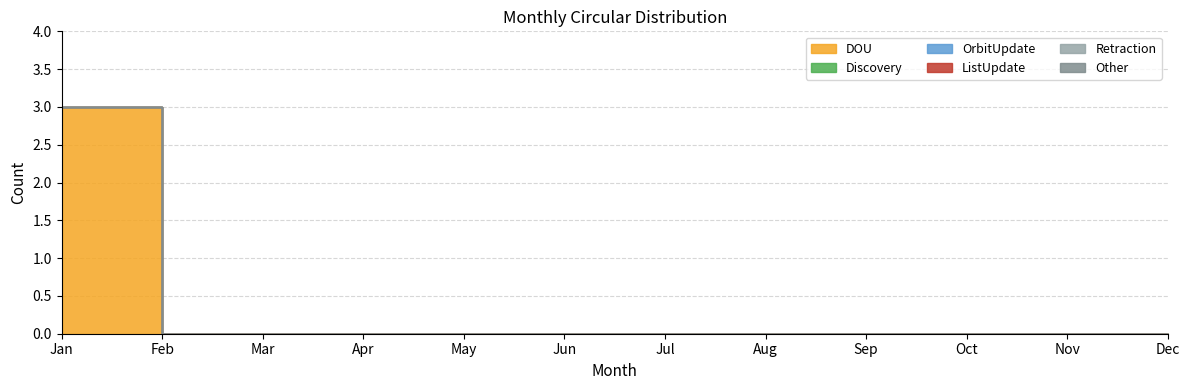

How many series are shown in this chart?

6